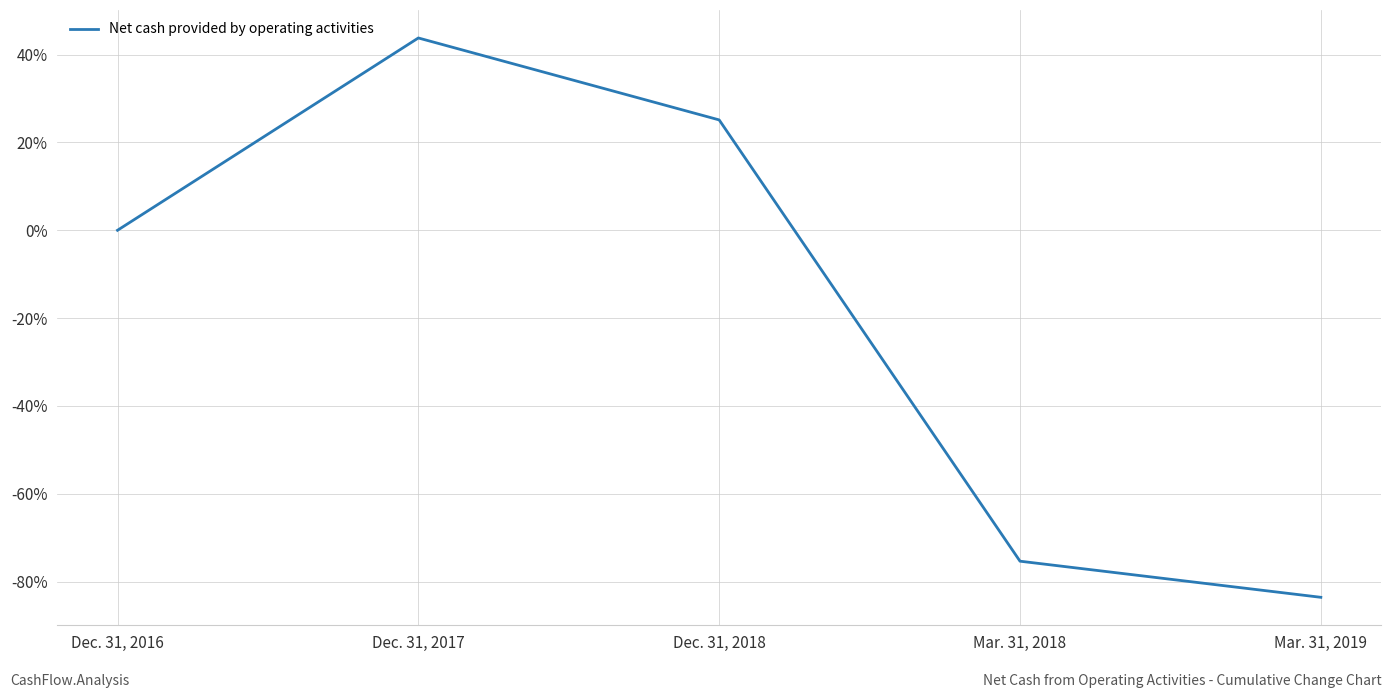

At which label is the value closest to -19?

Dec. 31, 2016